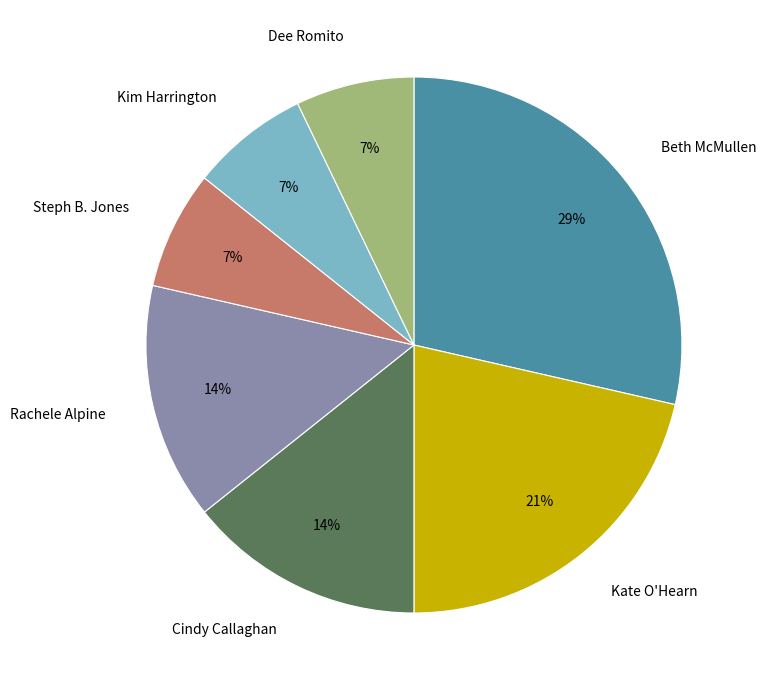

To the nearest percent, what is the difference between the Rachele Alpine and Dee Romito slice percentages?

7%